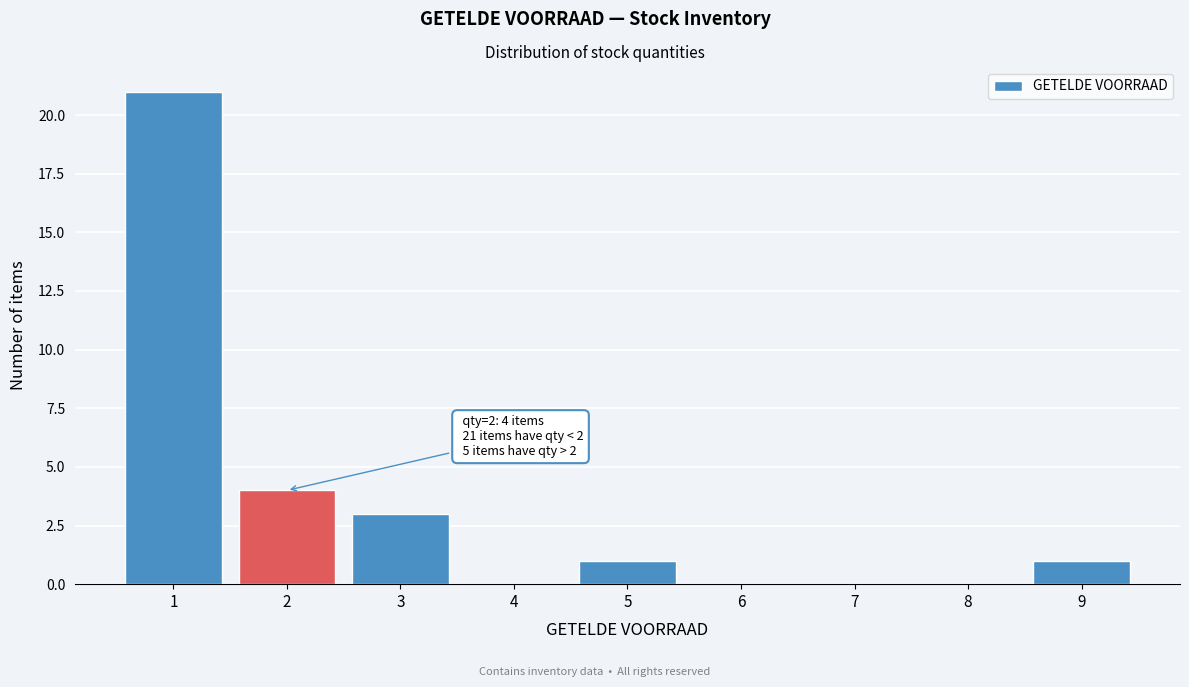

Reading right to left, list all the values displayed in this chart.

9=1	8=0	7=0	6=0	5=1	4=0	3=3	2=4	1=21